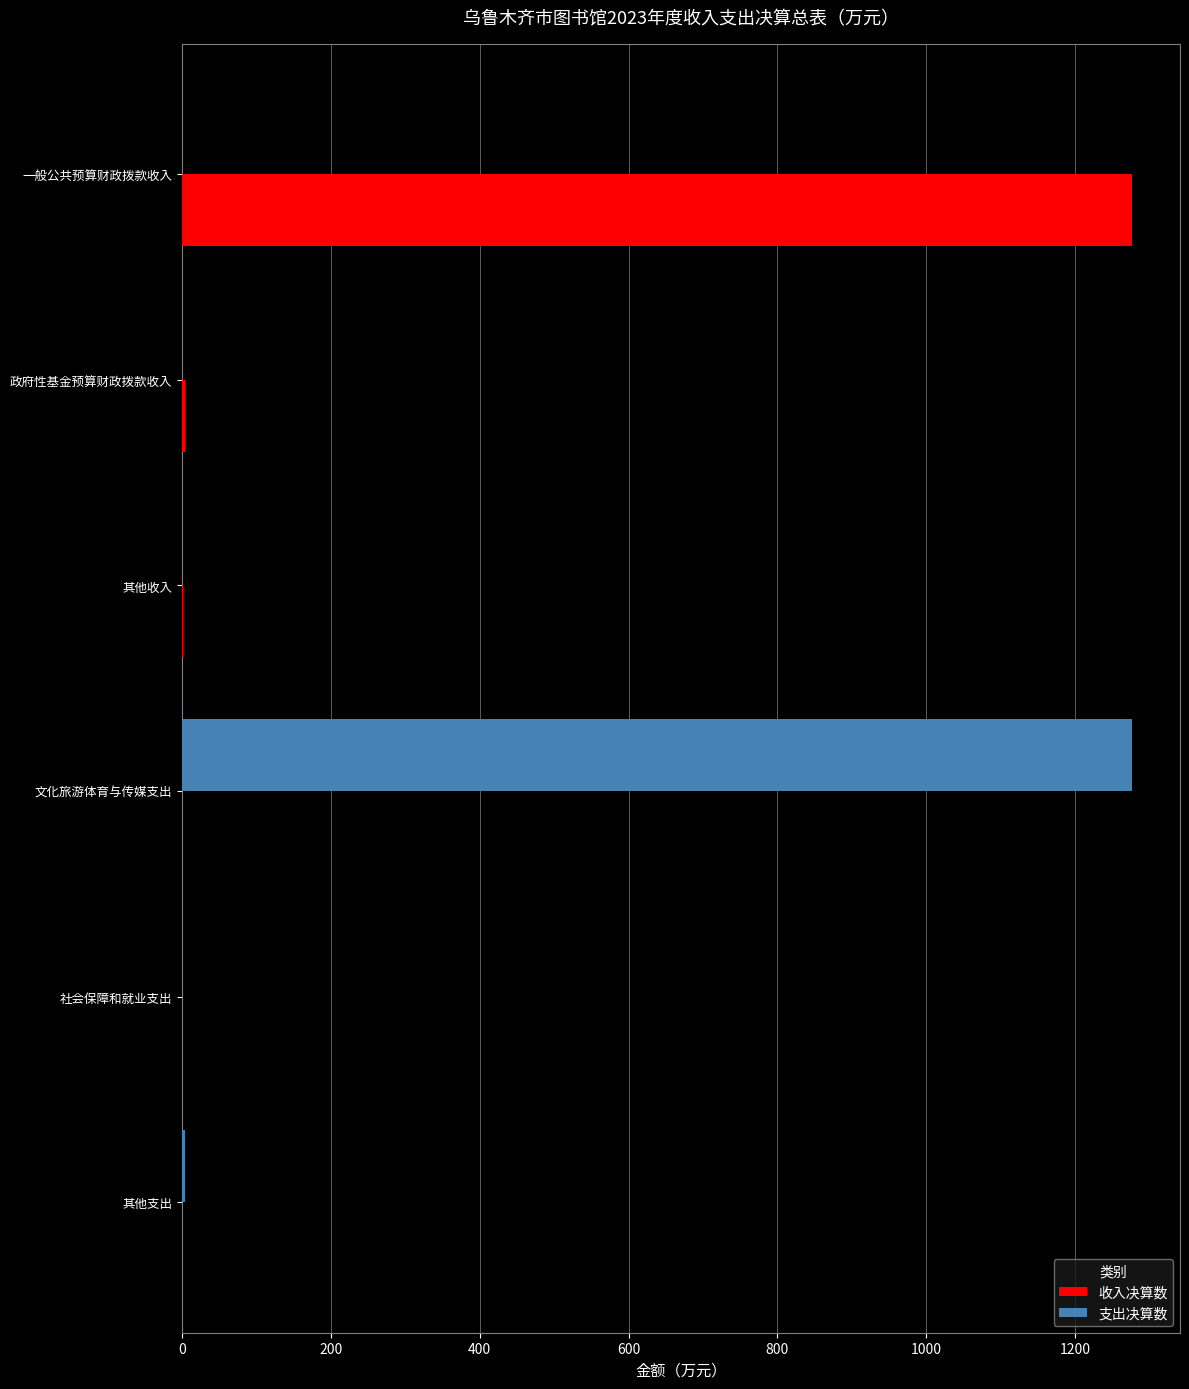

How many values in the 支出决算数 series exceed 0?

3